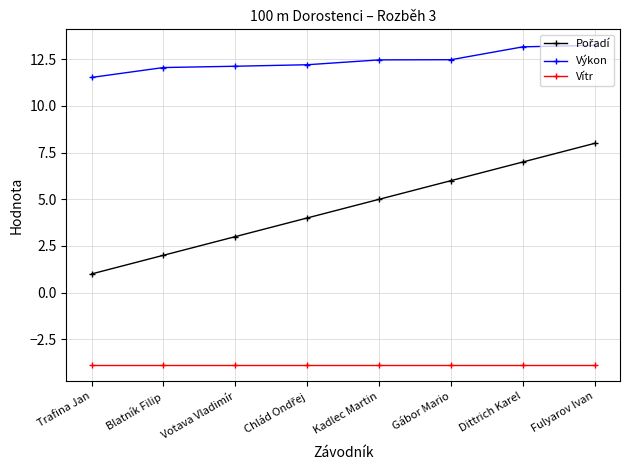

True or false: Výkon and Vítr intersect in this chart.

False